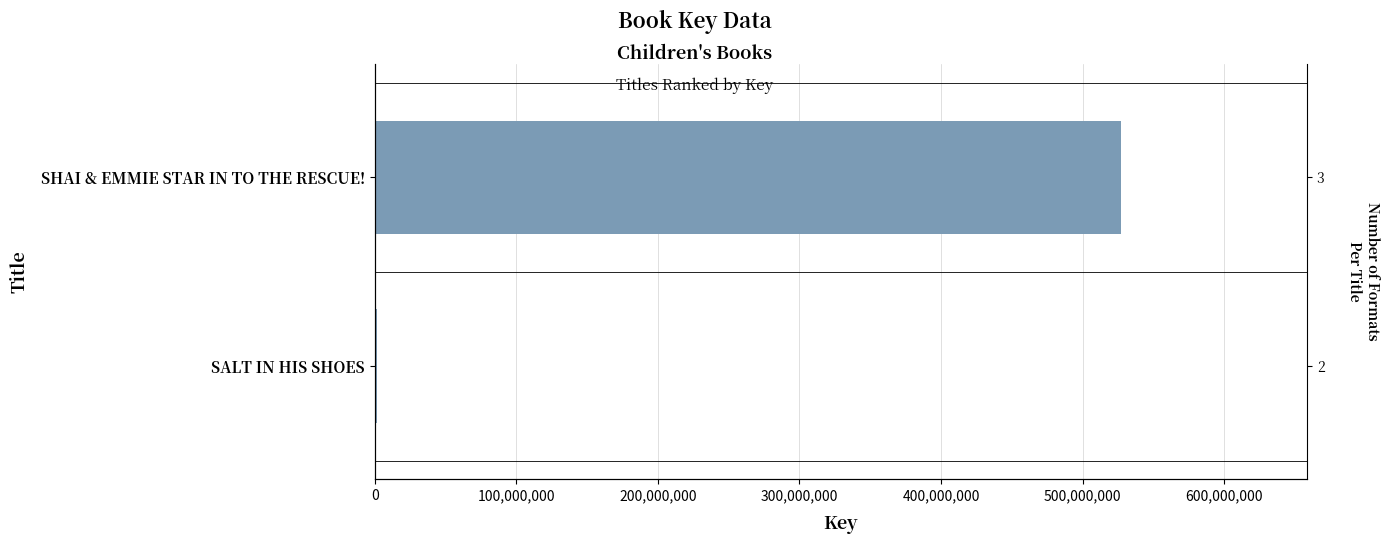

Is it true that the value at SALT IN HIS SHOES is 740229?

False